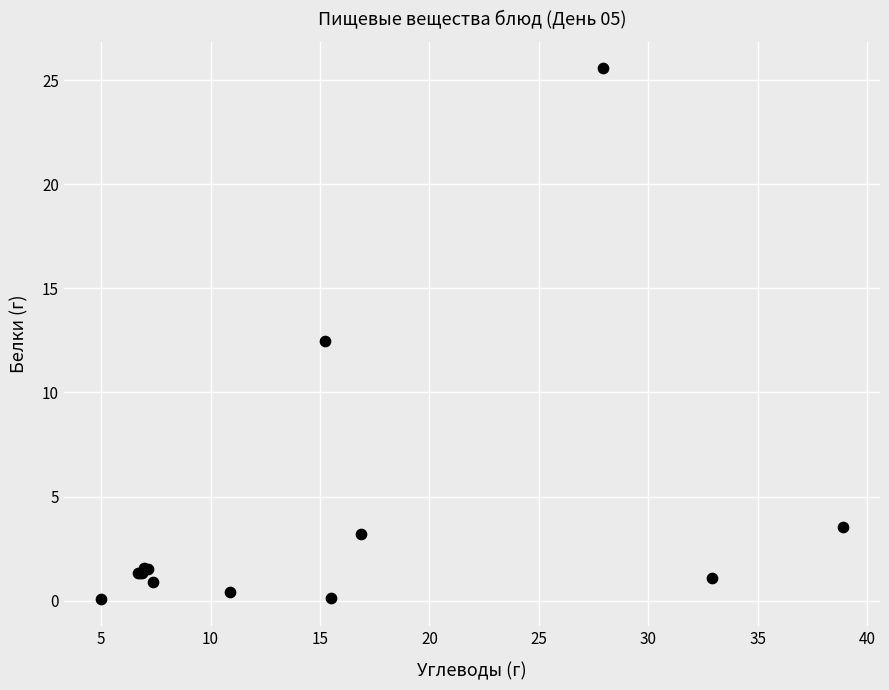

What Y value in the scatter plot is closest to 12?

12.5